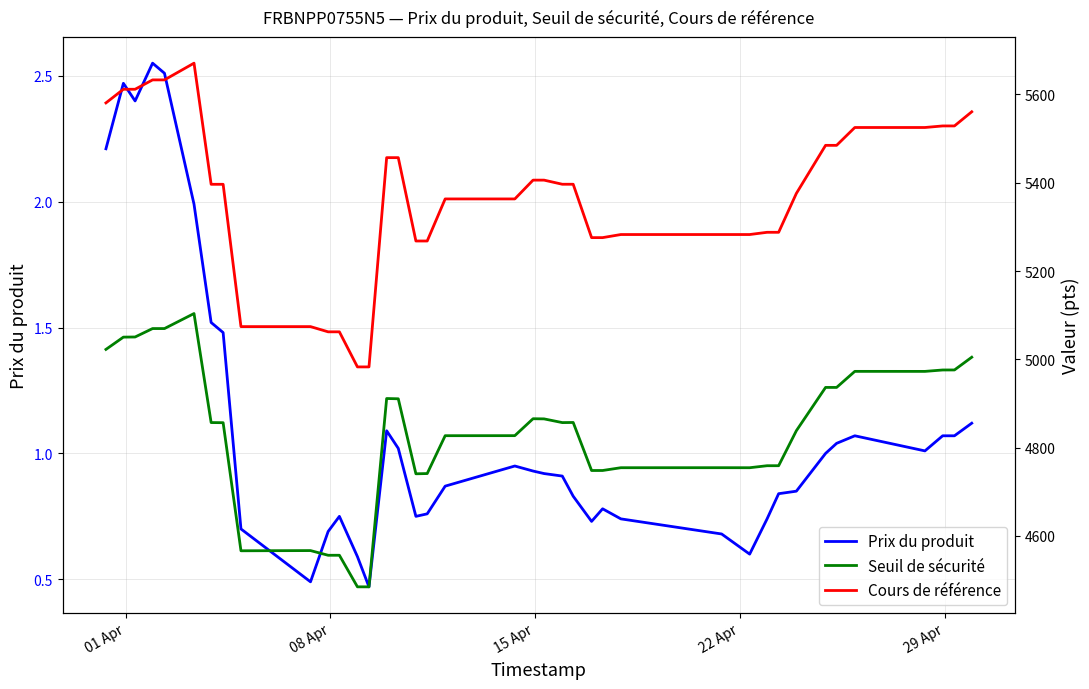

How many values in the Cours de référence series are below 5396?

18